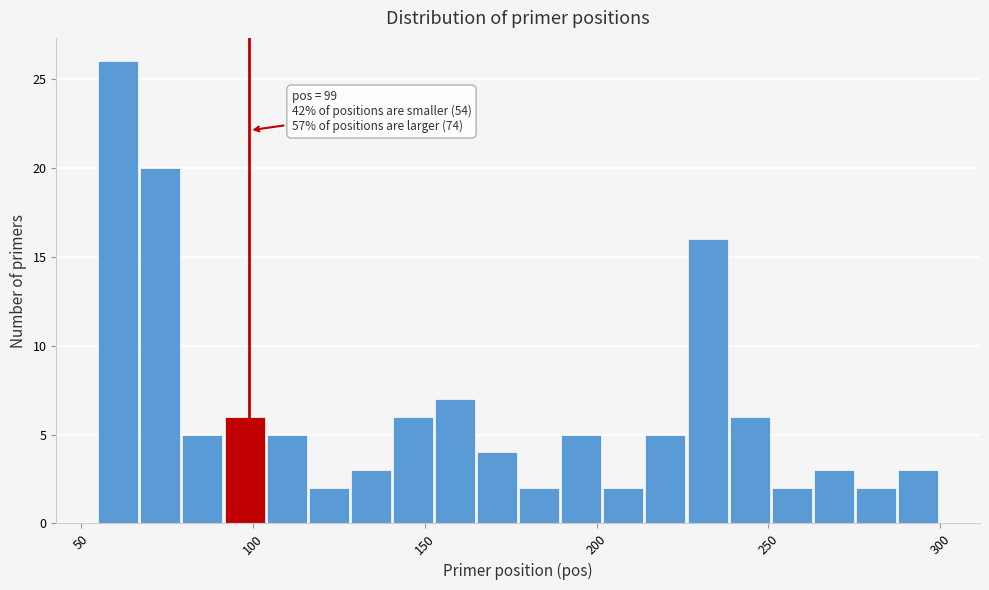

Around what value on the x-axis is the tallest bar? Give the approximate position of its centre, as read against the axis.

60